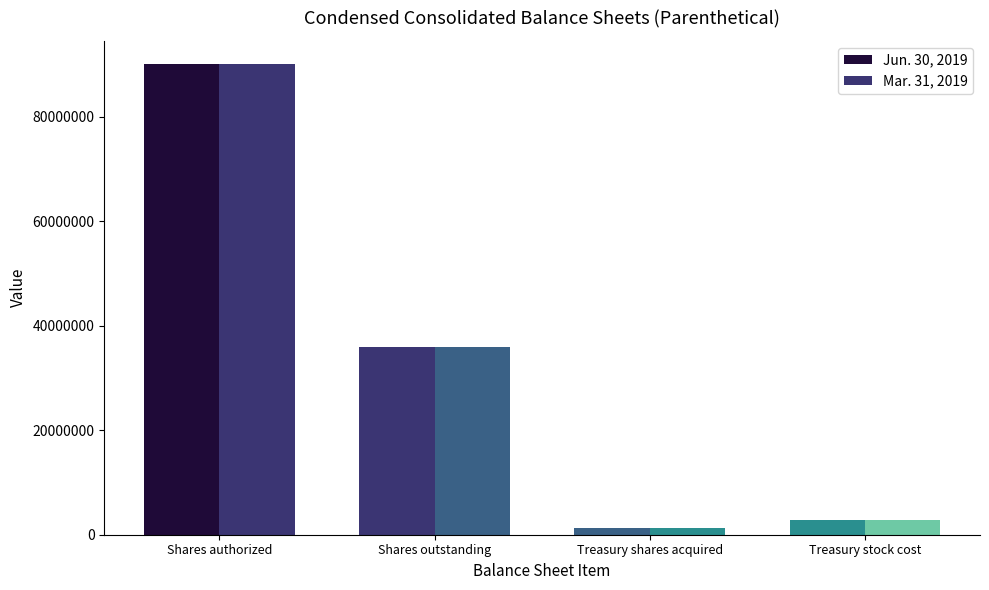

What is the highest value of the Mar. 31, 2019 series?

90000000